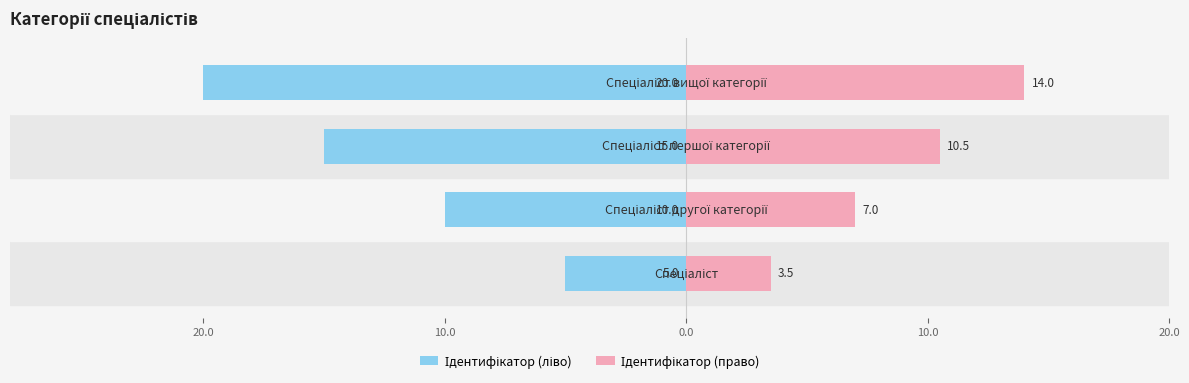

Is it true that Ідентифікатор (право) equals 3.5 at 0.0?

False